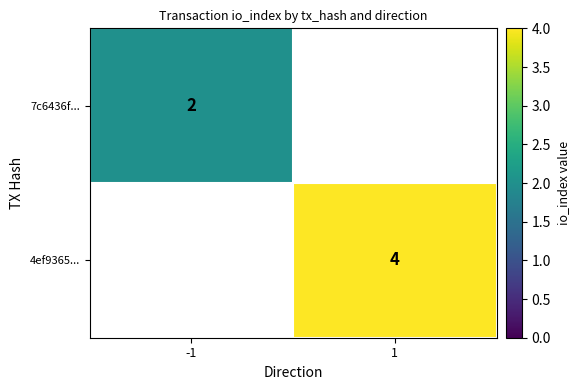

The 4ef9365... series shows 5.8 at 1. True or false?

False